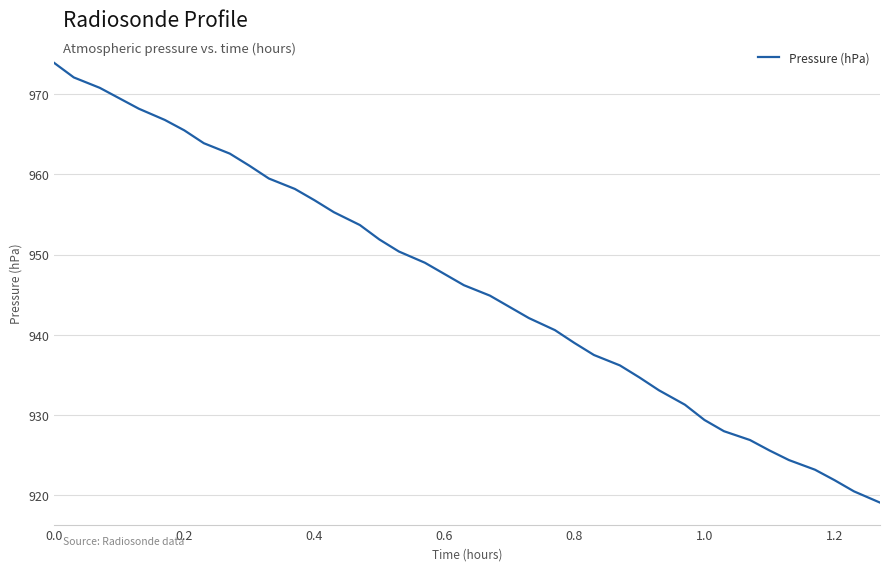

What is the difference between the maximum and minimum values?

54.8